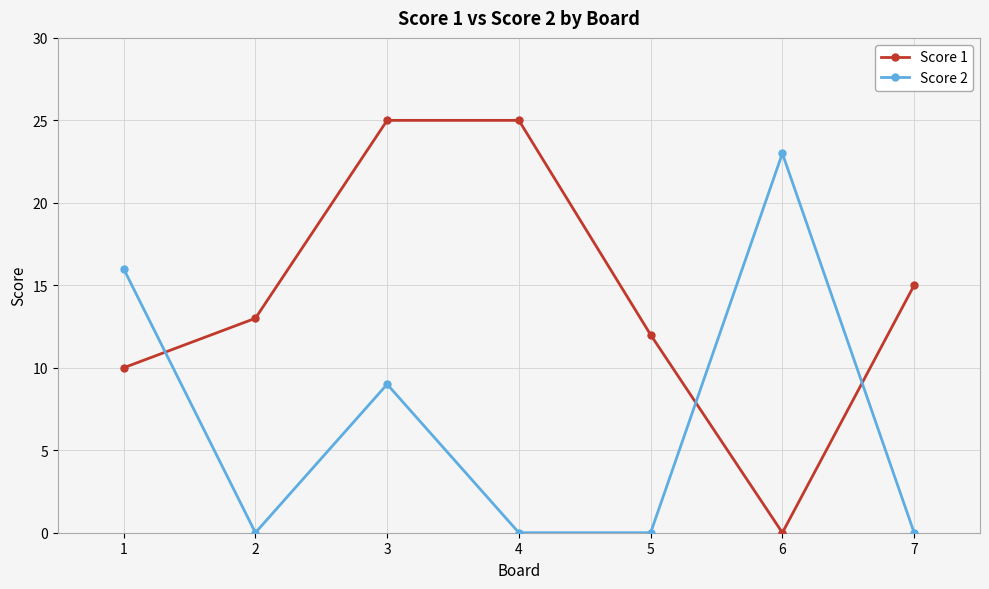

At 5, list the series in order from largest to smallest.

Score 1, Score 2